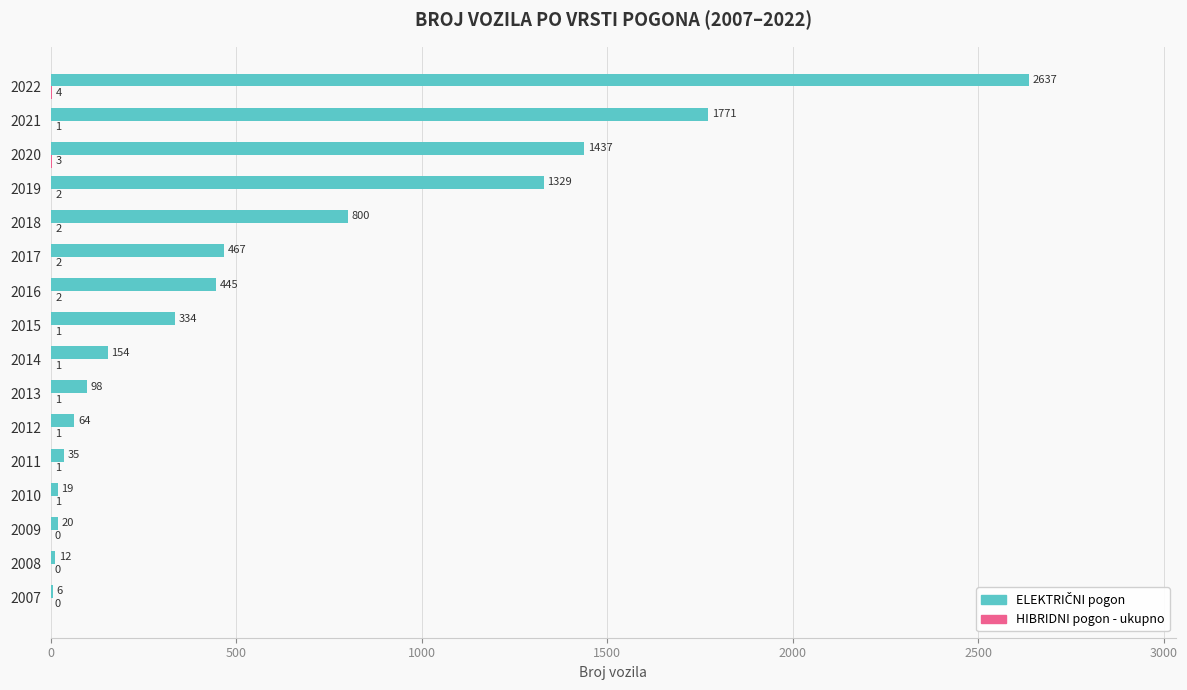

What is the total value across all series at 2022?

2641